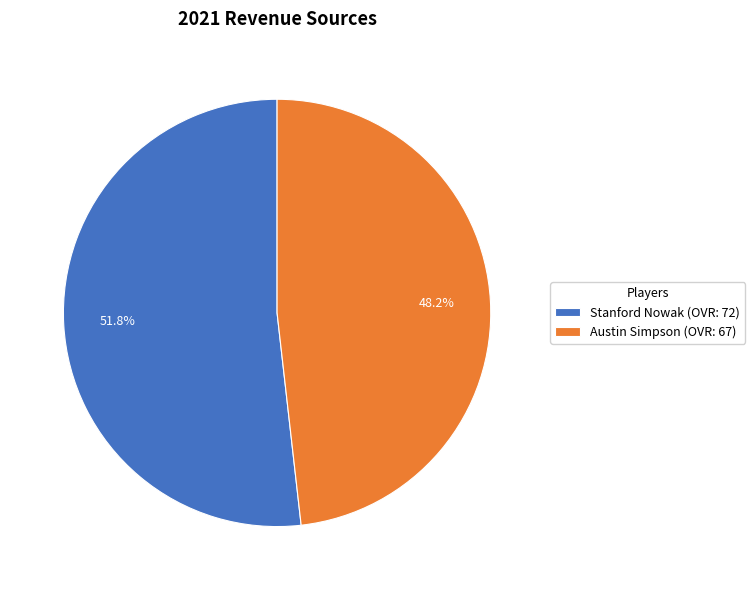

Does any single category account for the majority?

Yes